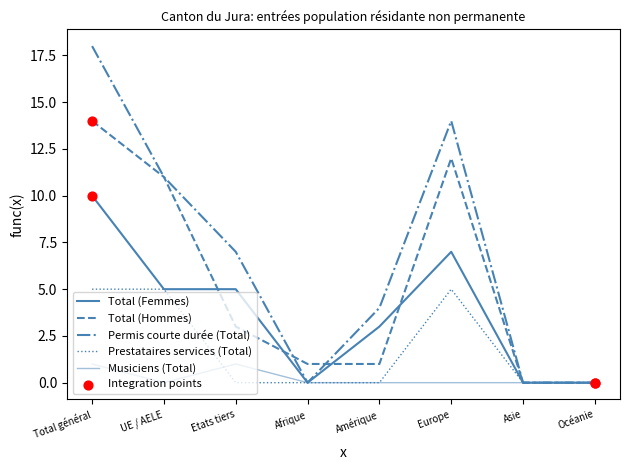

Is the value of Prestataires services (Total) at Total général greater than the value of Total (Femmes) at Amérique?

Yes